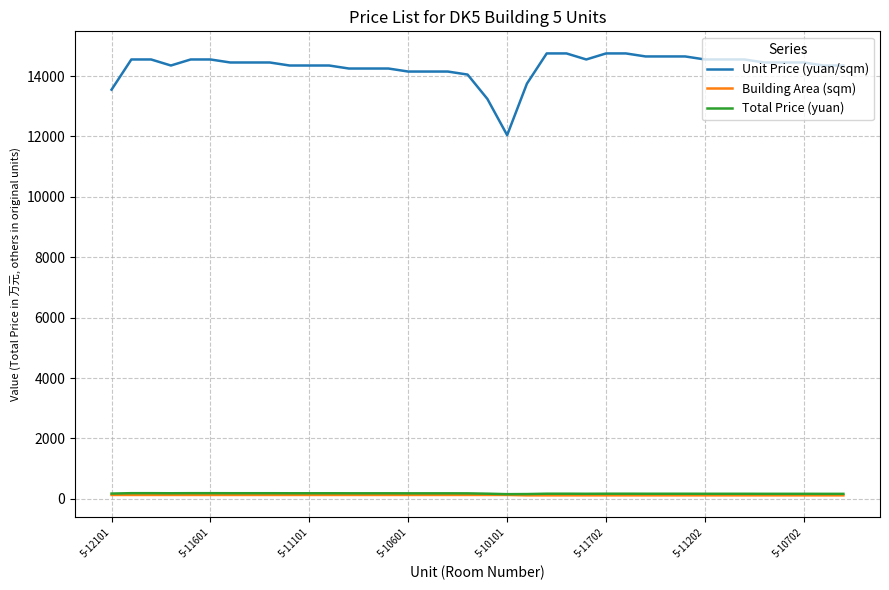

What are all the series names shown in the legend?

Unit Price (yuan/sqm), Building Area (sqm), Total Price (yuan)